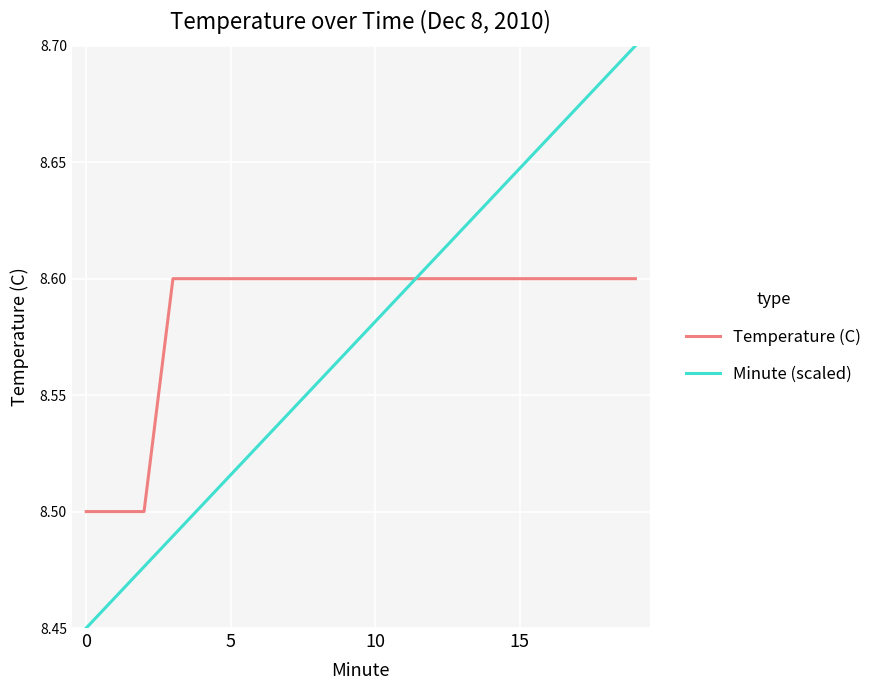

Which series ends up on top after the final intersection of Temperature (C) and Minute (scaled)?

Minute (scaled)